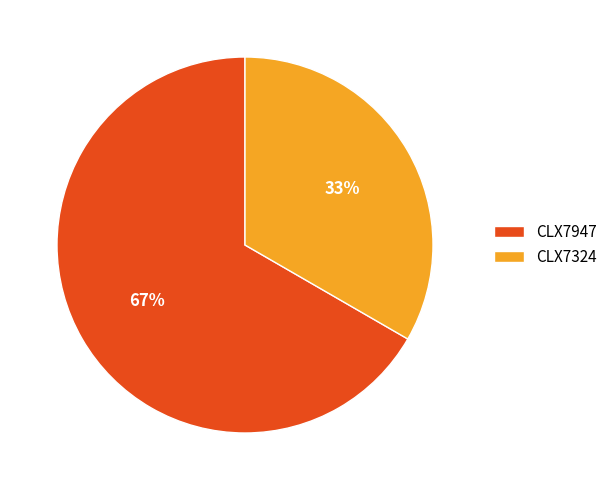

Is the sum of CLX7324 and CLX7947 greater than half?

Yes